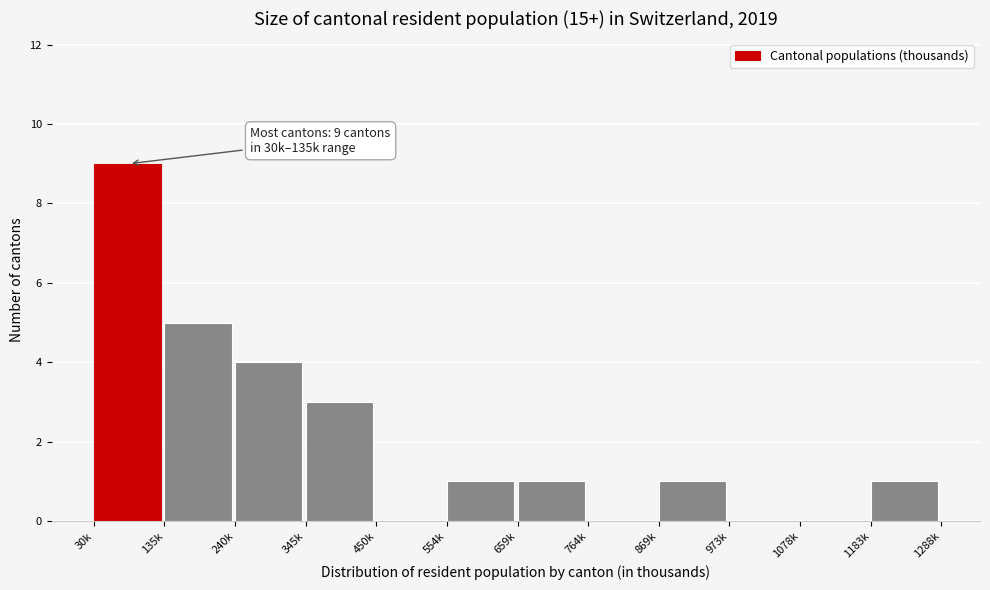

Reading right to left, transcribe all the data shown in this chart.

1183k=1	1078k=0	973k=0	869k=1	764k=0	659k=1	554k=1	450k=0	345k=3	240k=4	135k=5	30k=9